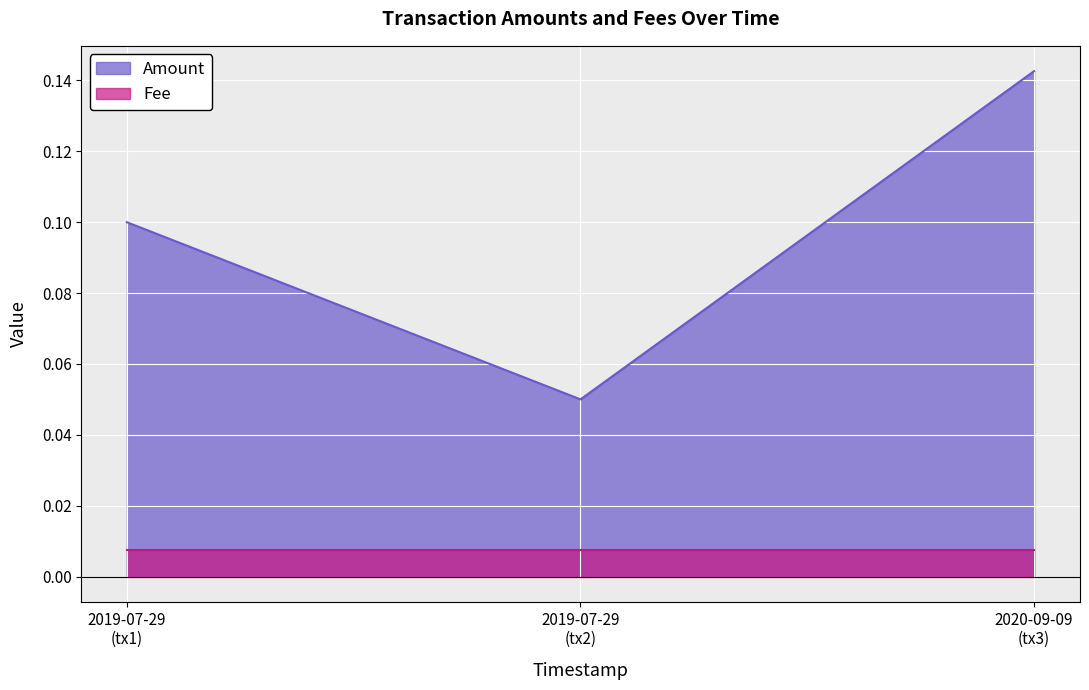

What is the difference between the highest and lowest values at 2020-09-09 19:09:42?

0.1